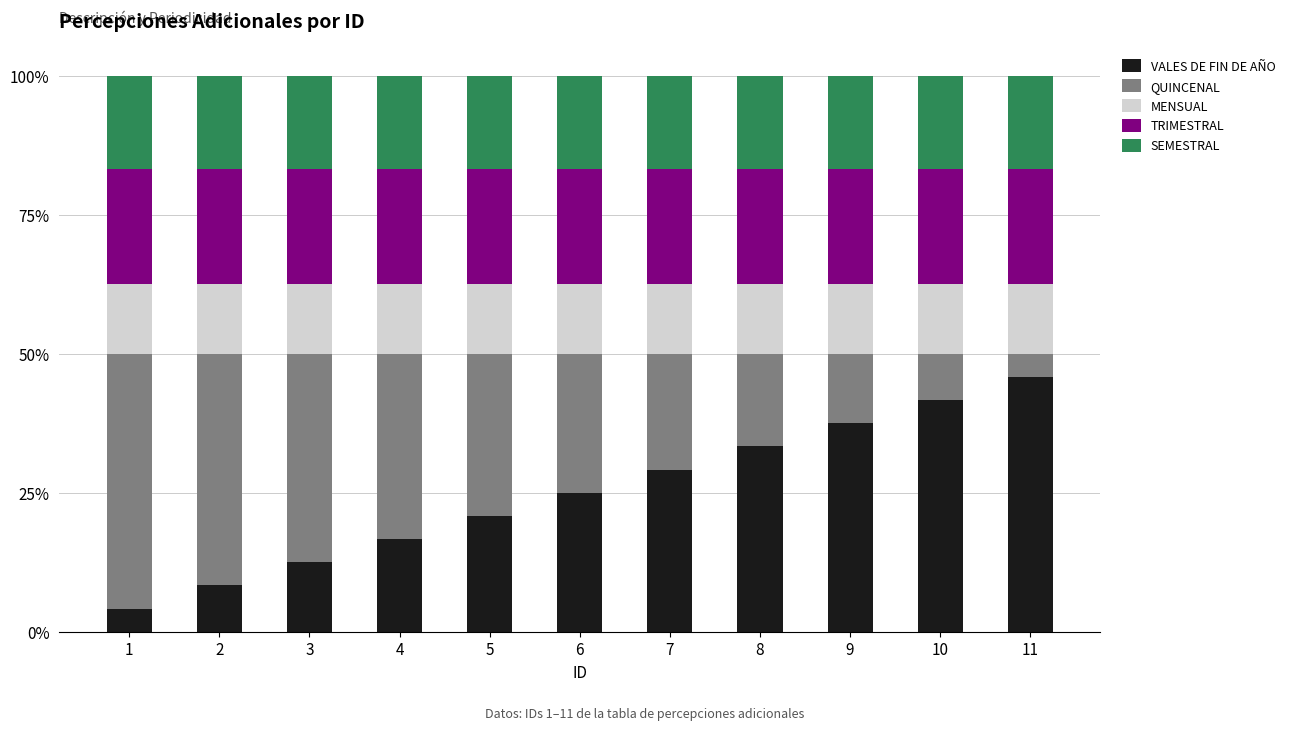

Does the chart contain stacked bars?

Yes